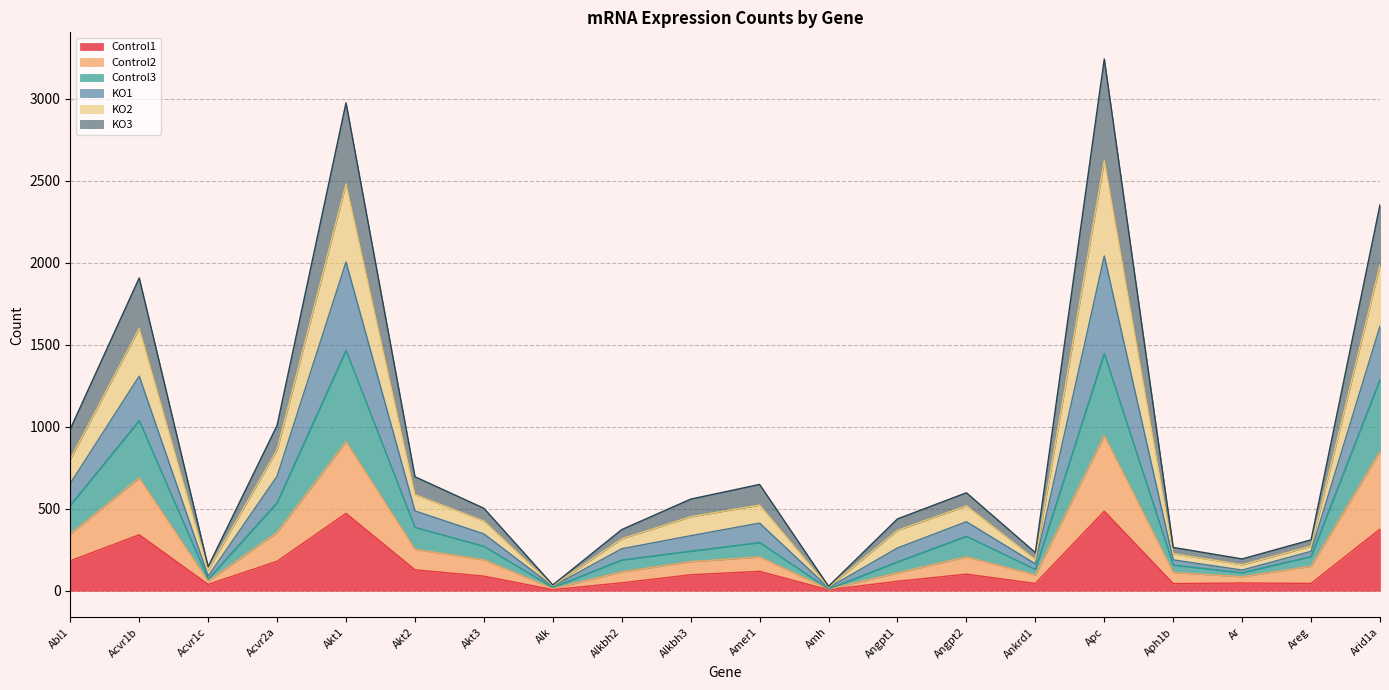

What is the total value across all series at Apc?

3243.1